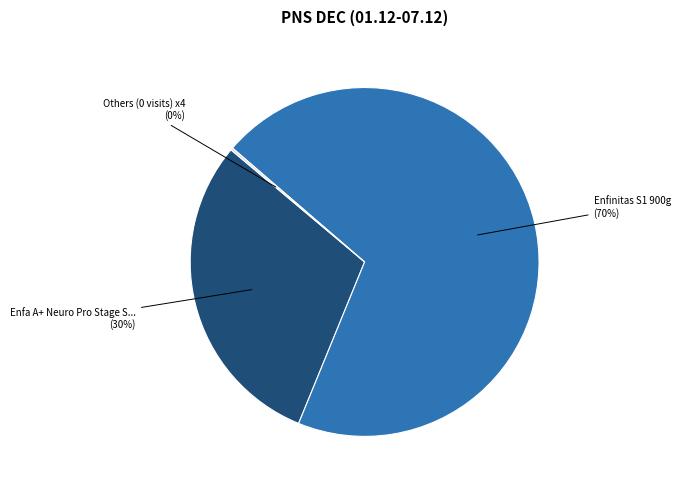

To the nearest percent, what is the average slice percentage?

33%